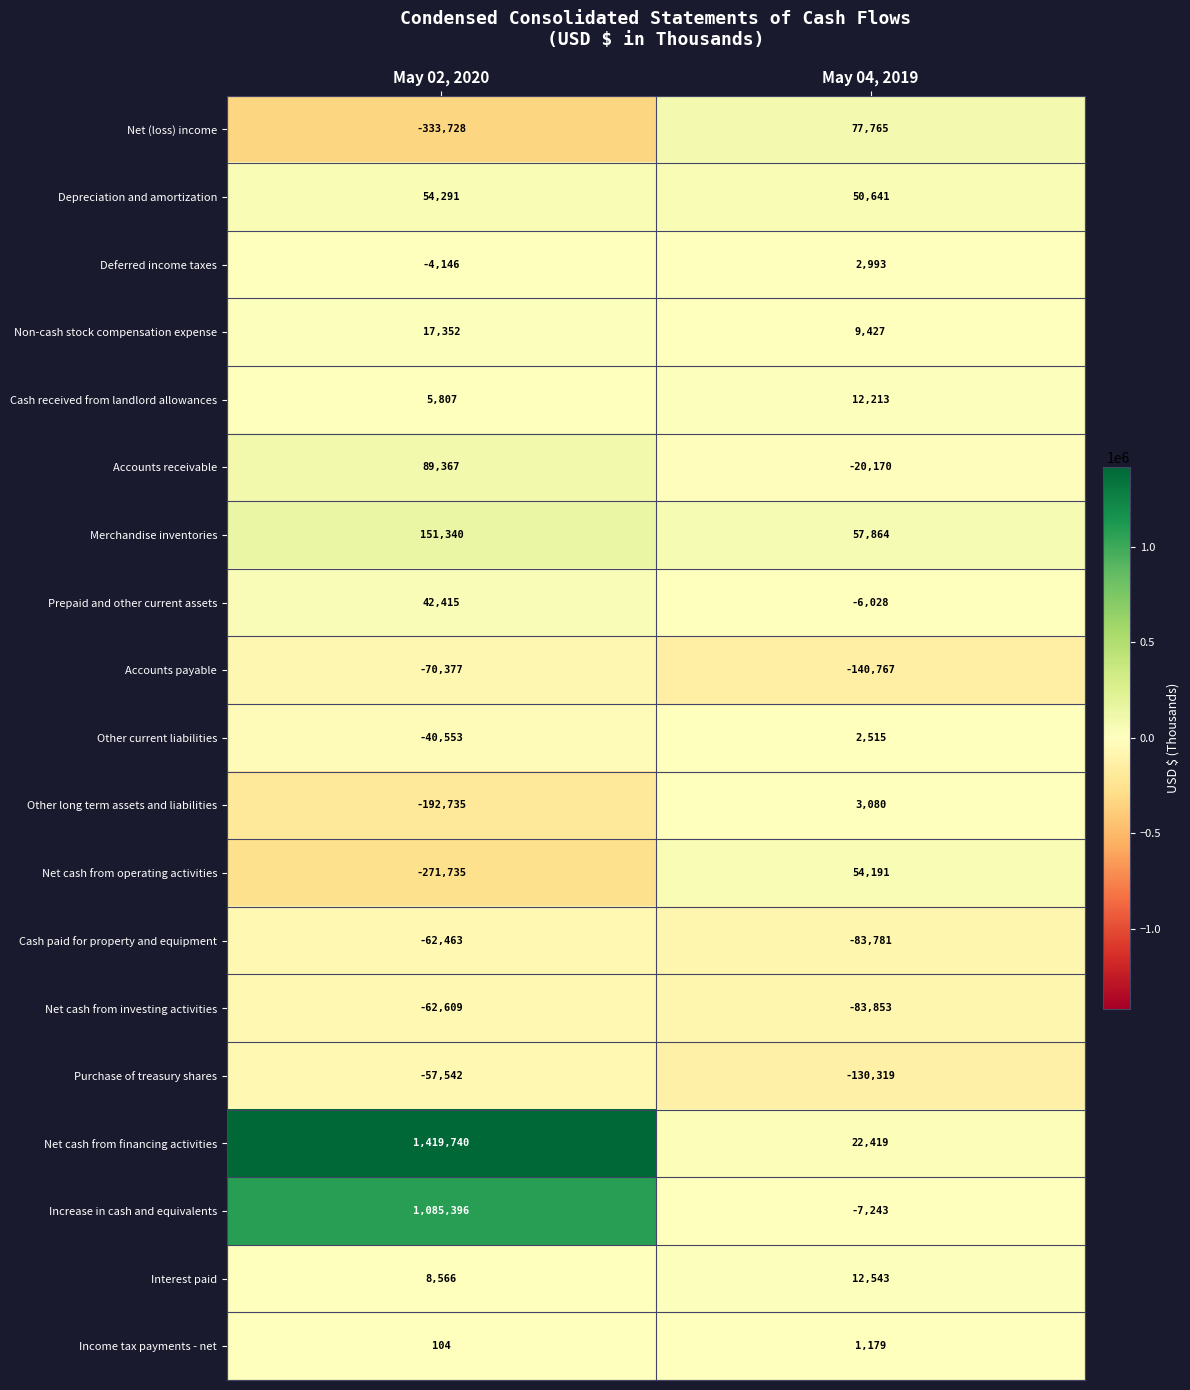

Which series changed the most between May 02, 2020 and May 04, 2019?

Net cash from financing activities